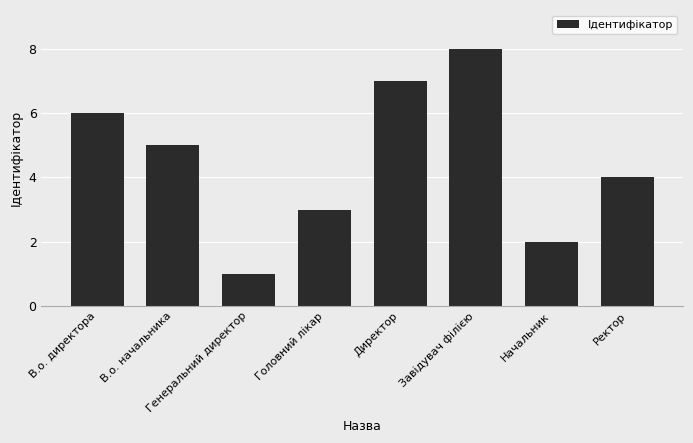

How many data points does each series have?

8